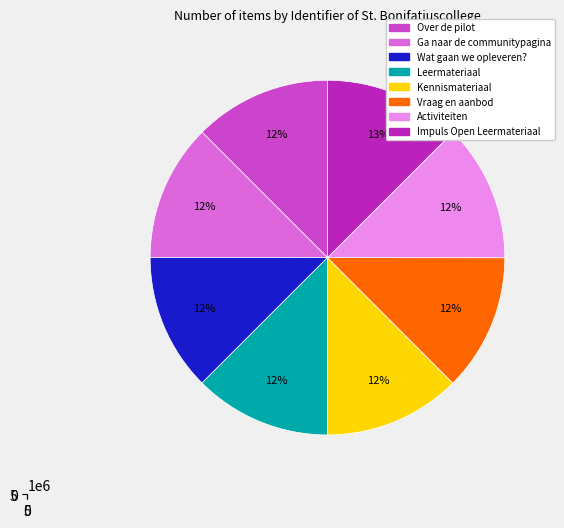

Count the number of slices in the pie.

8